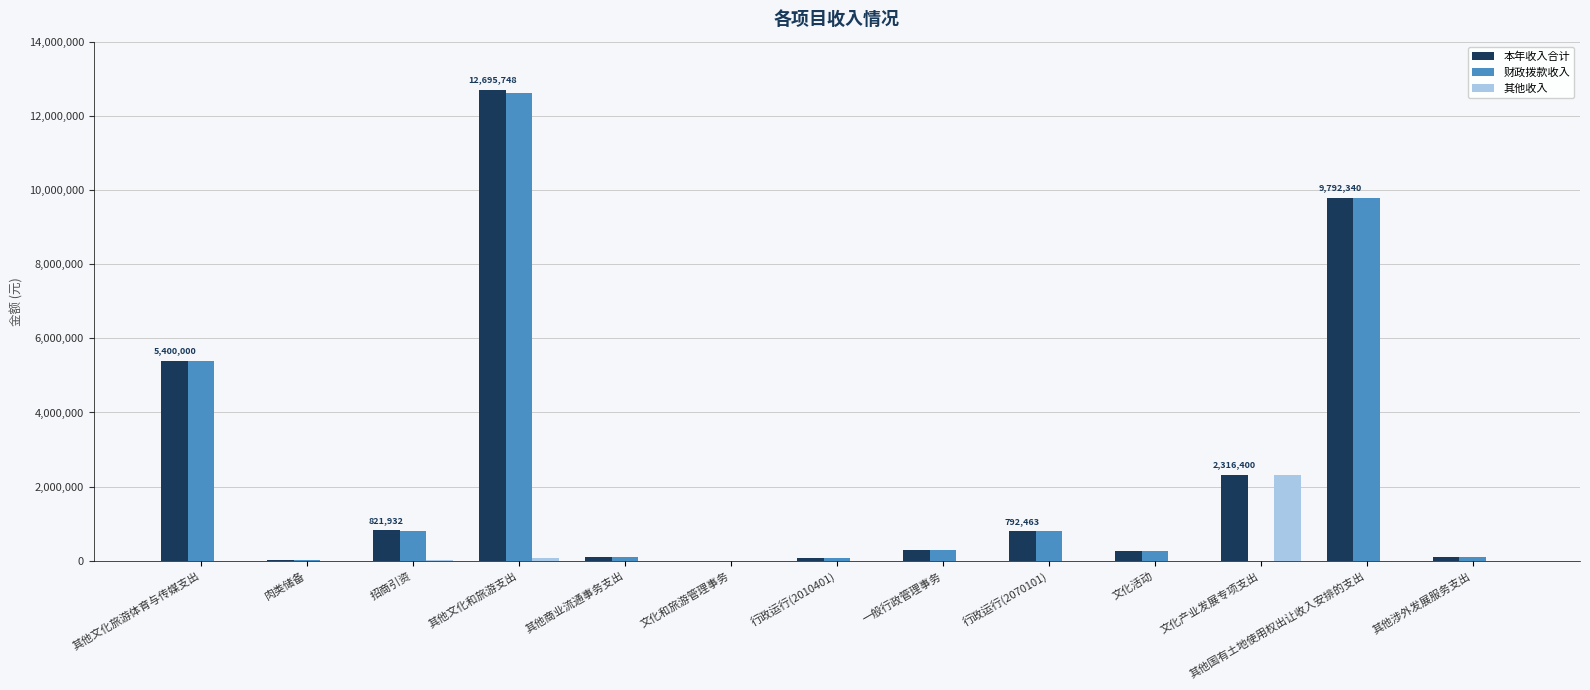

What are all the series names shown in the legend?

本年收入合计, 财政拨款收入, 其他收入